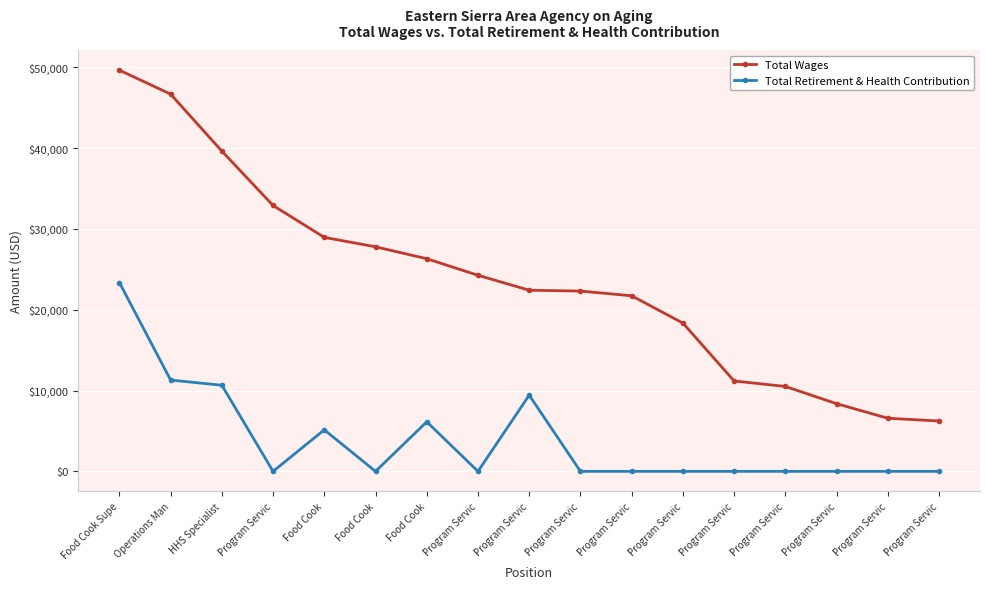

The Total Retirement & Health Contribution series shows 0 at Program Servic. True or false?

True